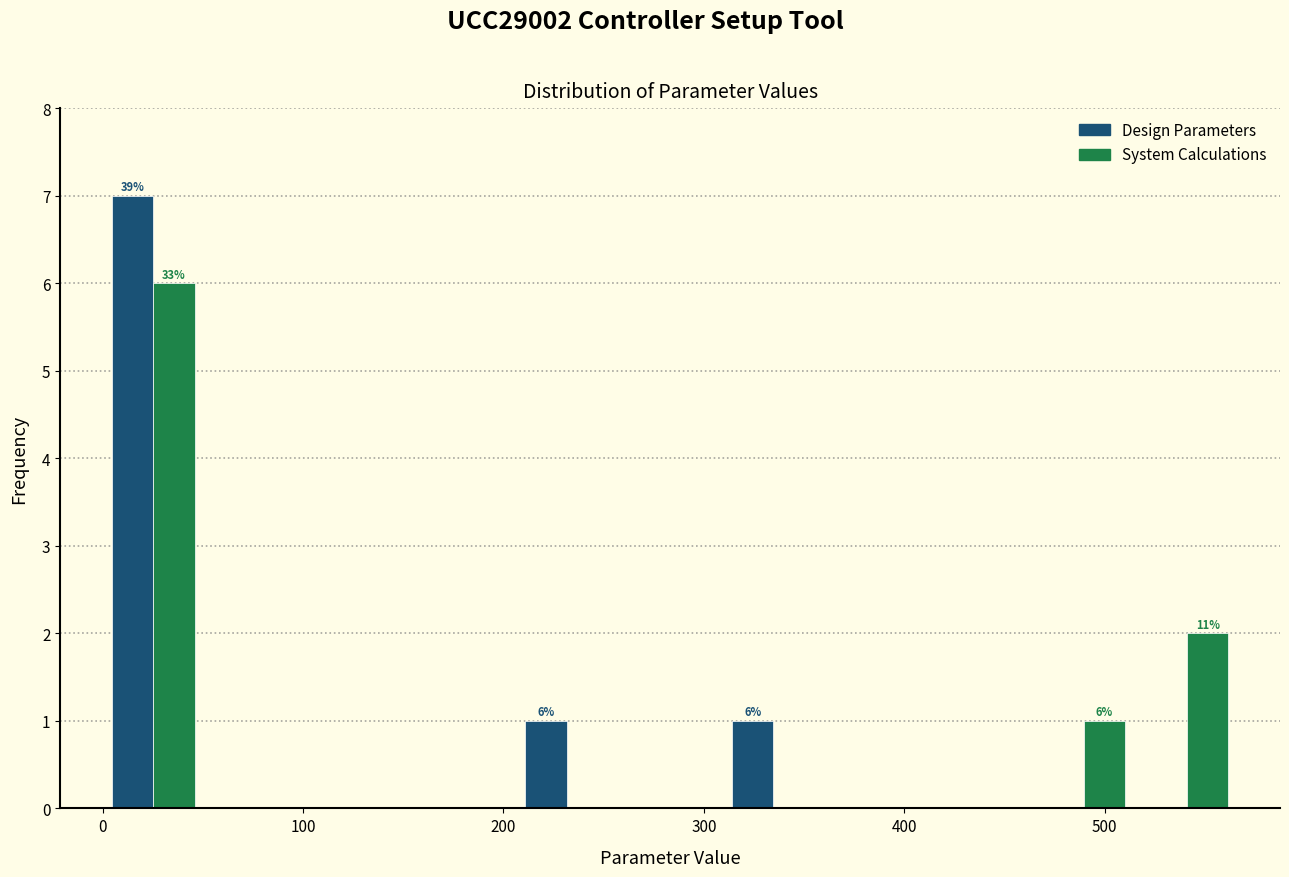

In the Design Parameters series, which range on the x-axis has the tallest bar?

0 to 50